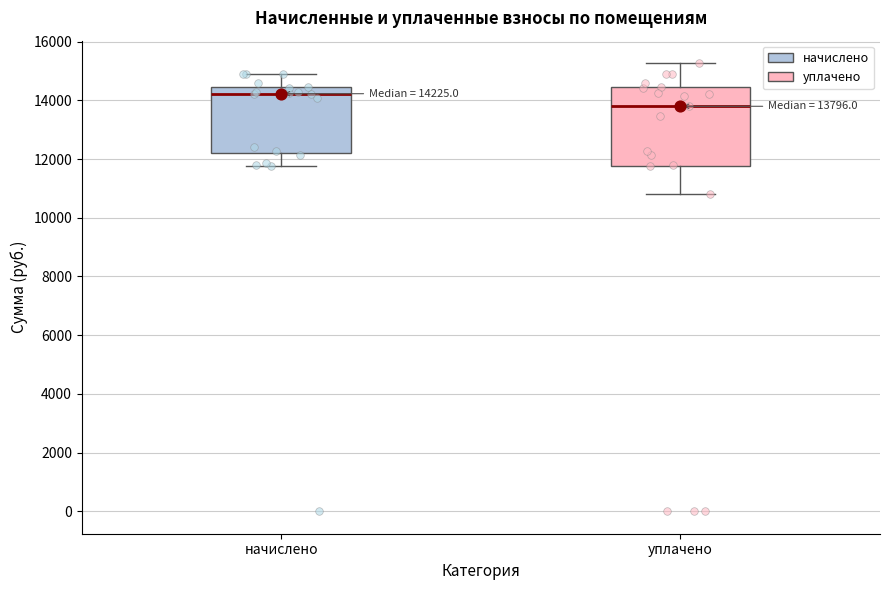

Which box's median line is the lowest?

уплачено